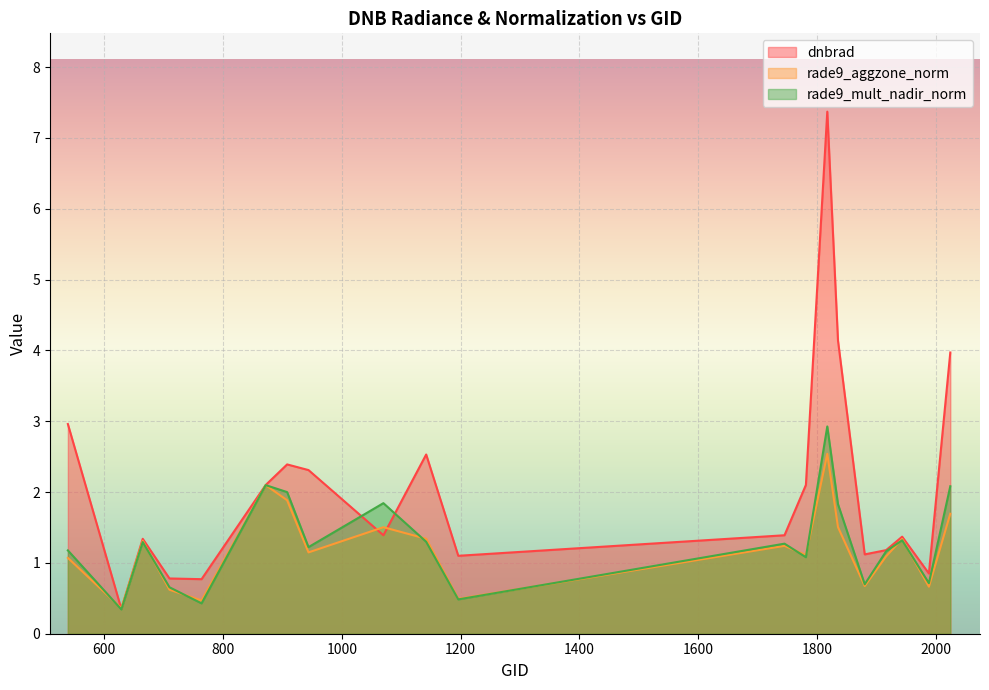

Between 1142 and 1943, which series saw the biggest shift?

dnbrad